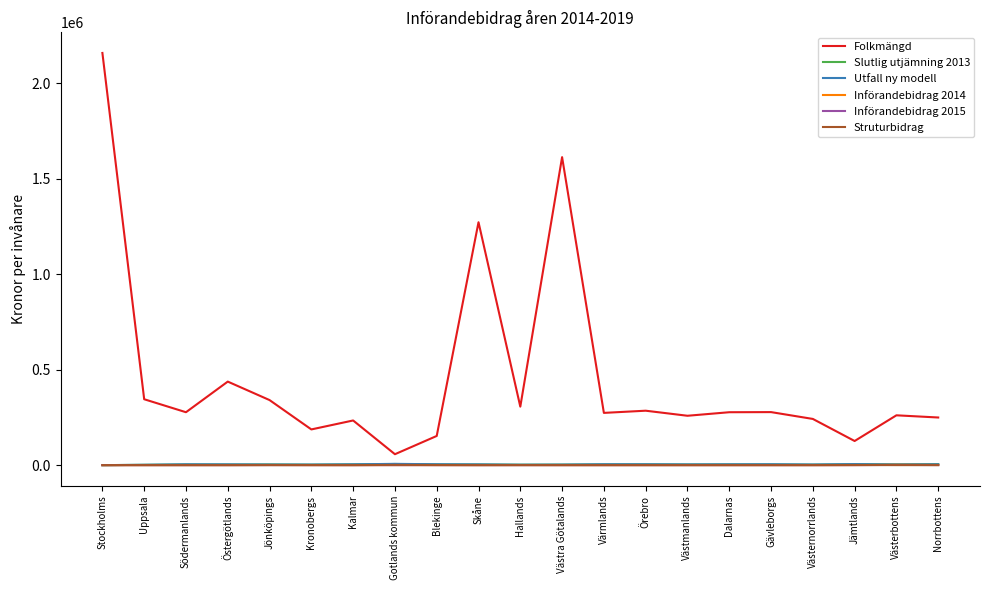

Is the value of Folkmängd at Stockholms greater than the value of Införandebidrag 2015 at Västerbottens?

Yes